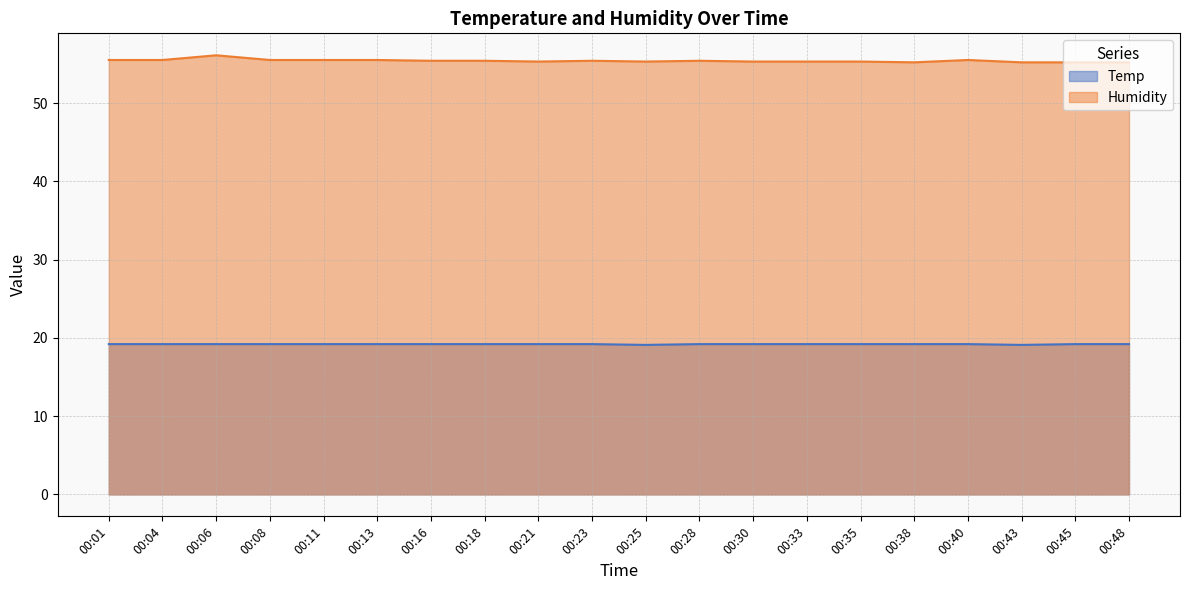

How many lines are shown in the chart?

2